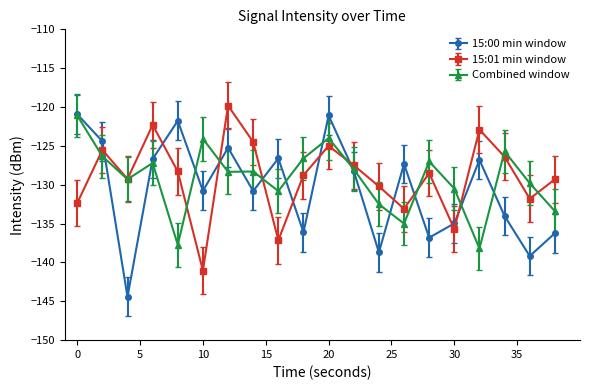

After their last crossing, which series has the higher values: 15:01 min window or 15:00 min window?

15:01 min window